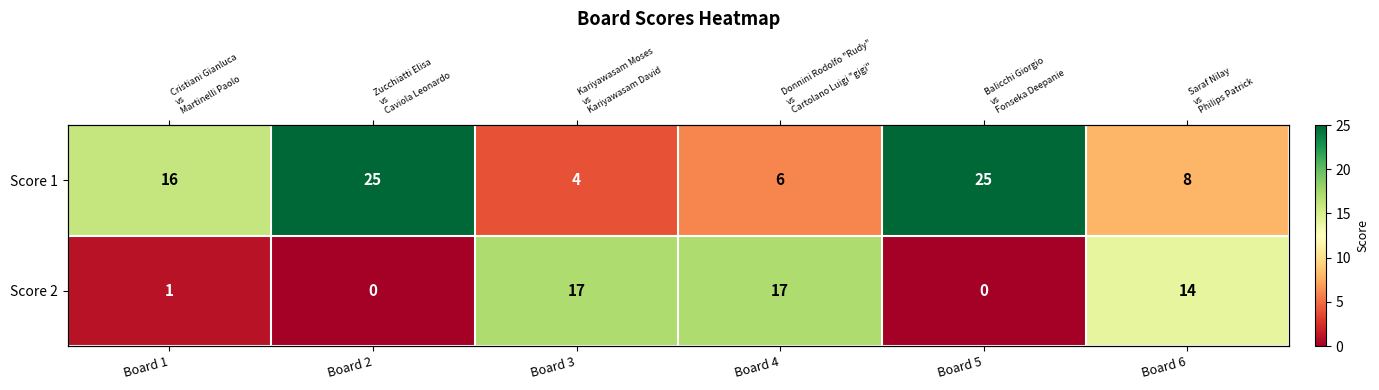

Rank the series at Board 3 from highest to lowest value.

Score 2, Score 1